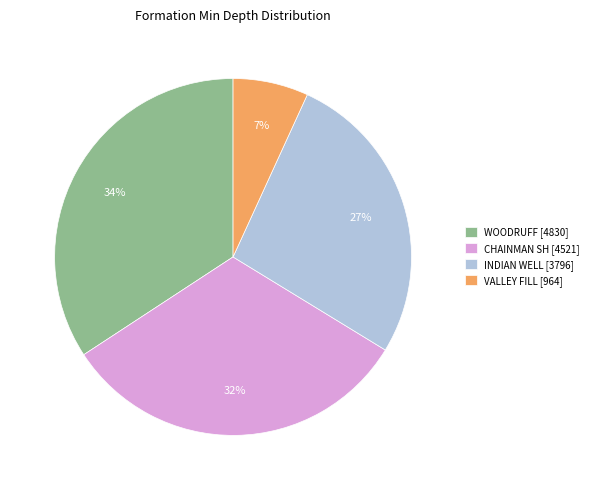

Is CHAINMAN SH the majority of the pie?

No